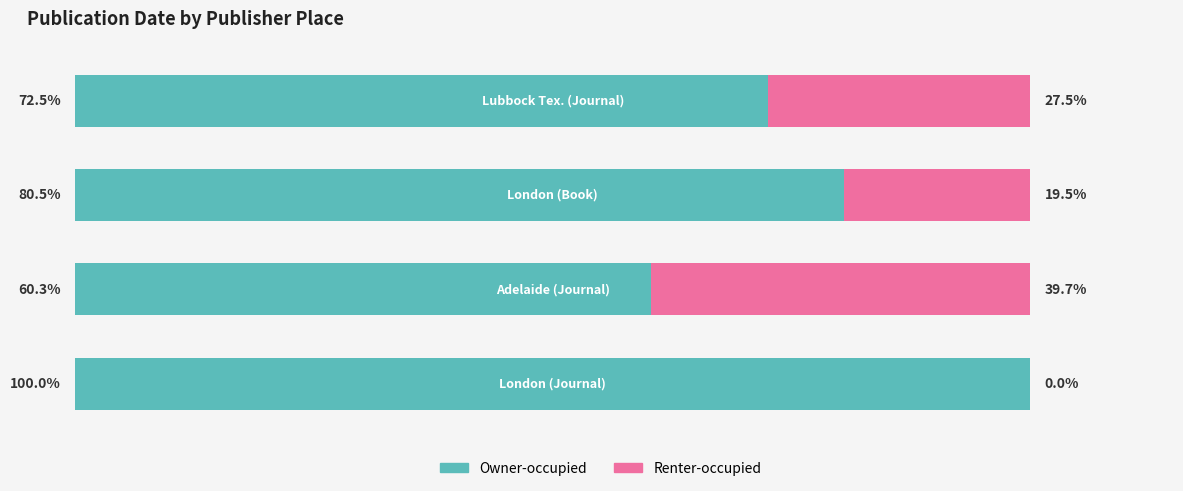

What are all the series names shown in the legend?

Owner-occupied, Renter-occupied